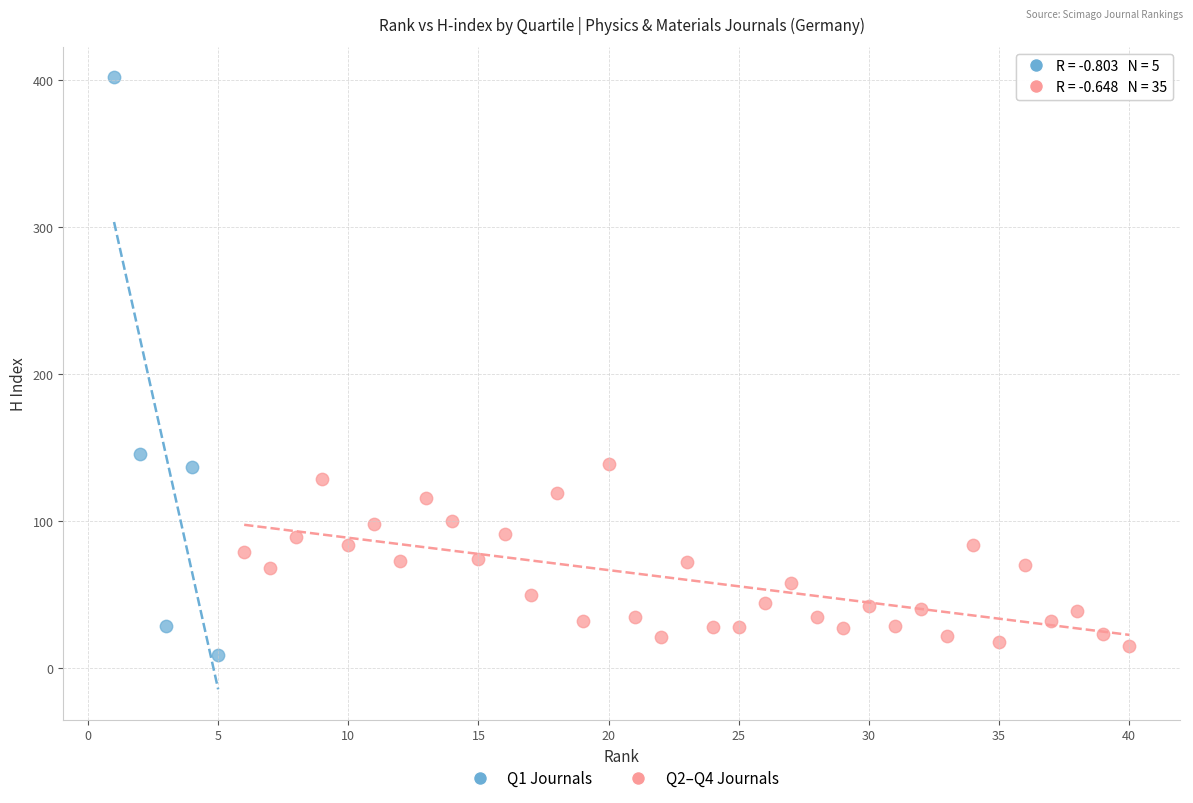

Which series contains the highest Y value?

Q1 Journals